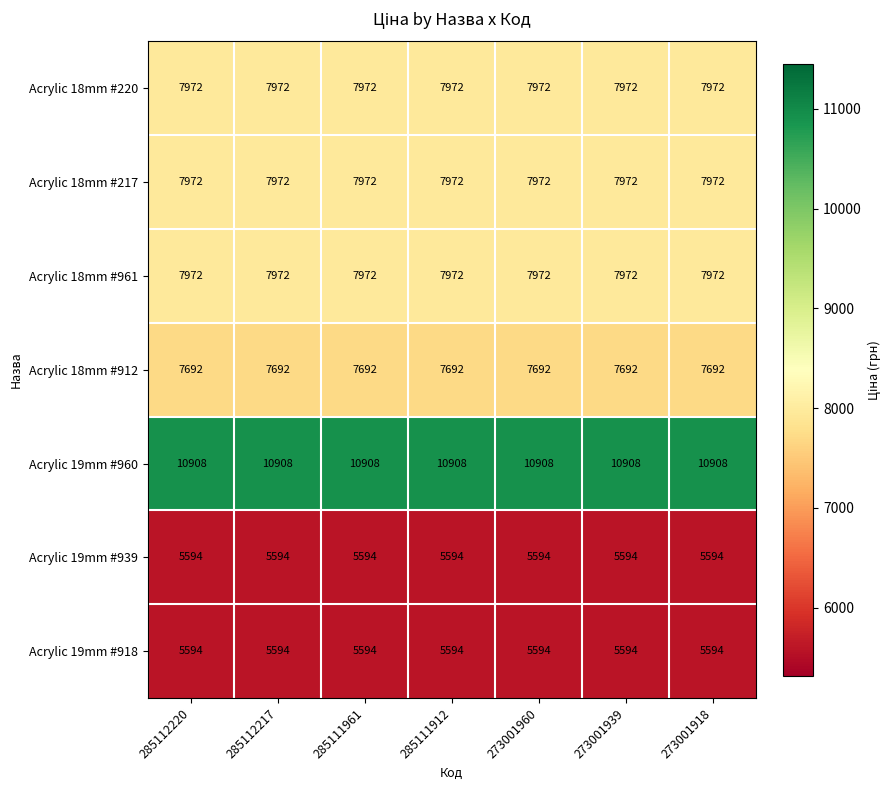

What is the difference between the highest and lowest values at 285111912?

5314